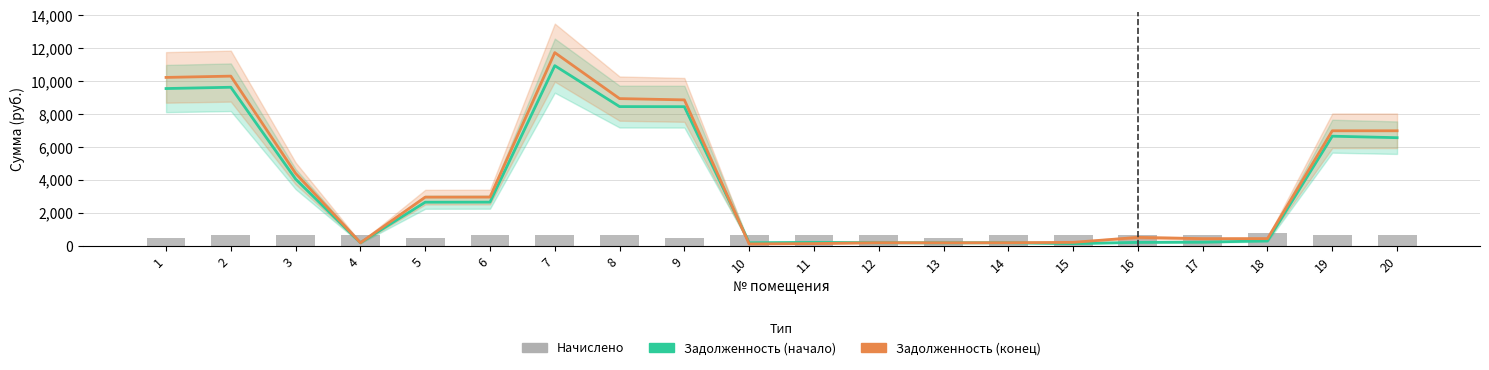

What are all the series names shown in the legend?

Задолженность (начало), Задолженность (конец), Начислено